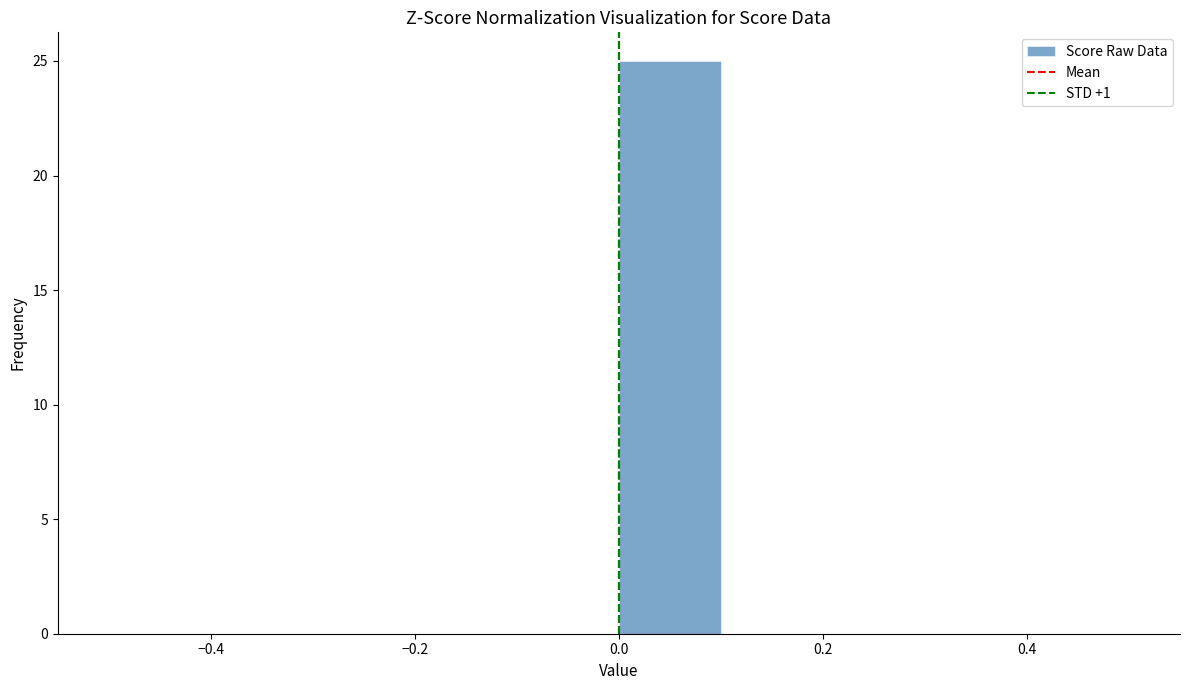

Which range on the x-axis has the tallest bar?

0.0 to 0.1